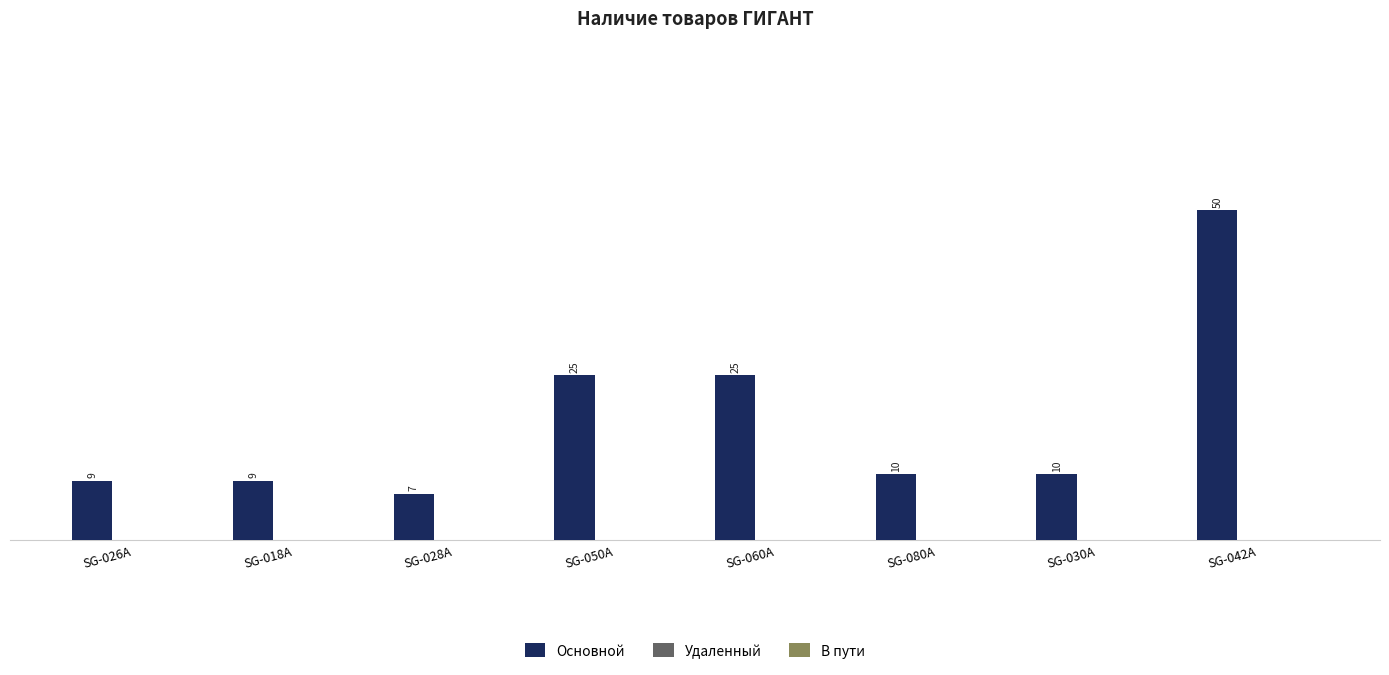

Is it true that the value at SG-060A is 25?

True